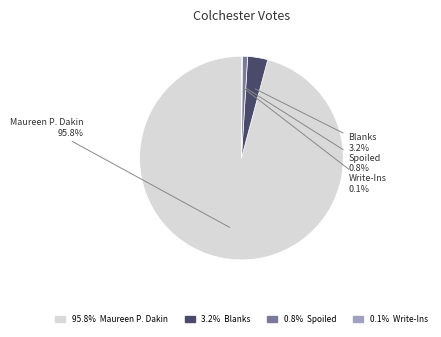

Between Blanks and Maureen P. Dakin, which is larger?

Maureen P. Dakin